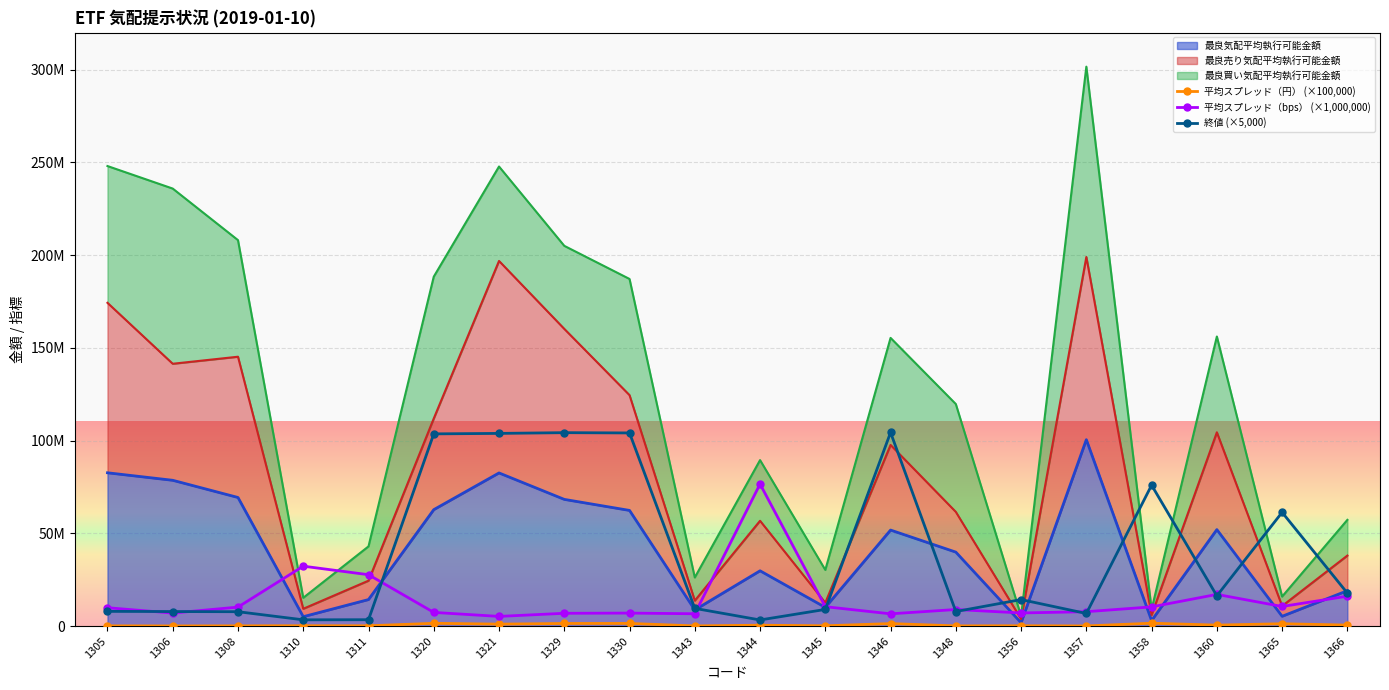

The 平均スプレッド（円） (×100,000) series shows 37897.9 at 1305. True or false?

False